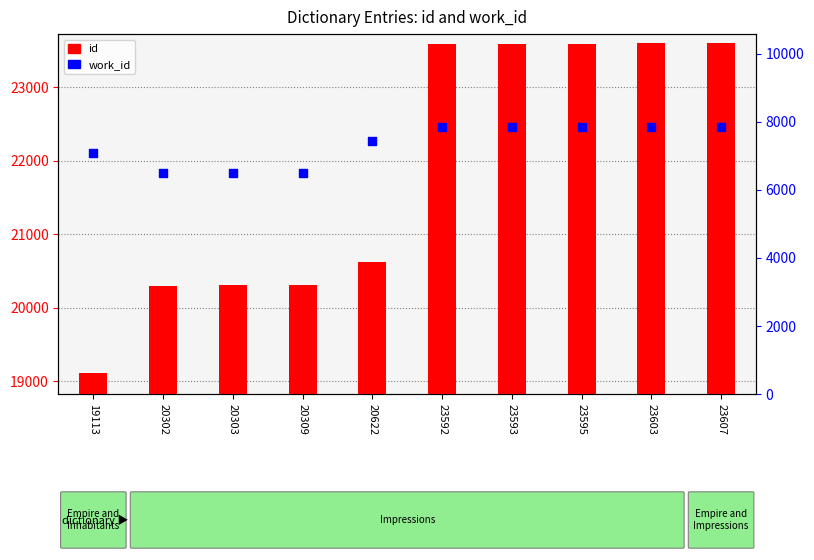

Is the value of id at 23592 greater than the value of work_id at 23592?

Yes